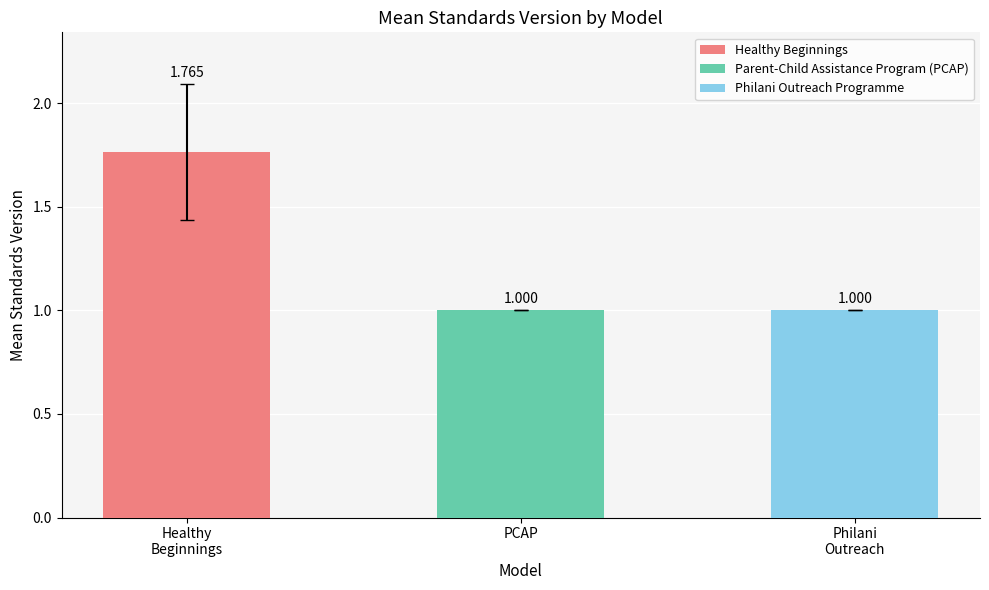

What is the sum of all values?

3.8